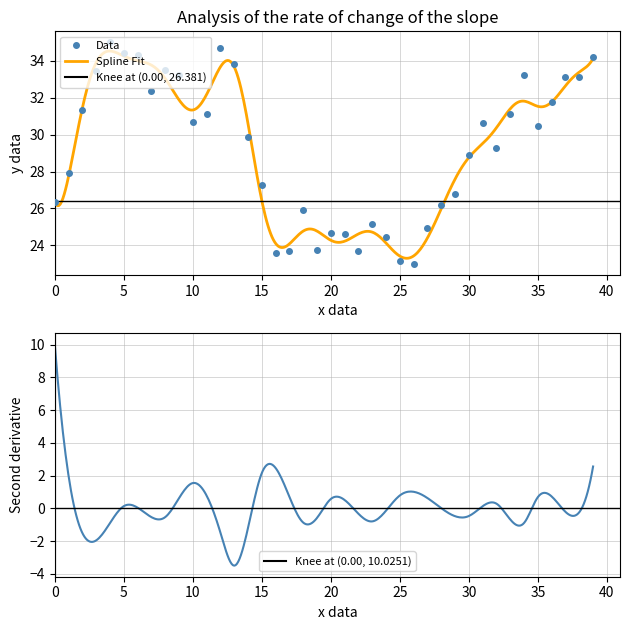

How many data points does each series have?

40